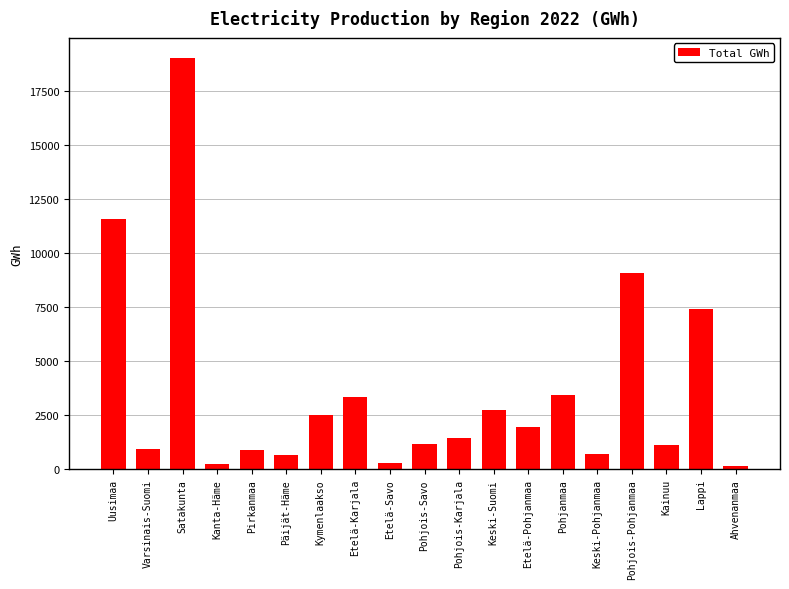

What is the label of the 9th bar from the right?

Pohjois-Karjala